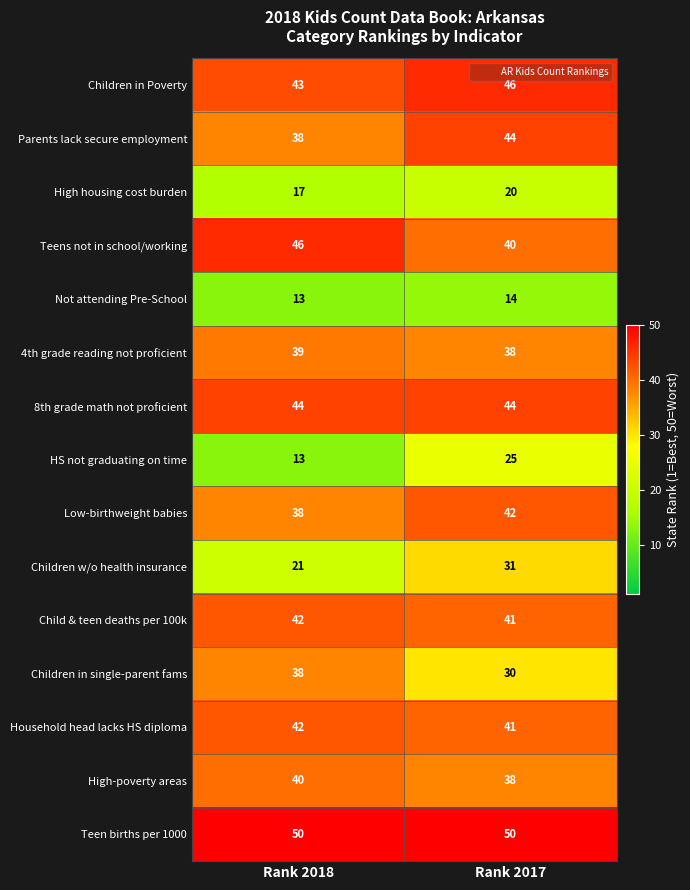

How many data points does each series have?

2